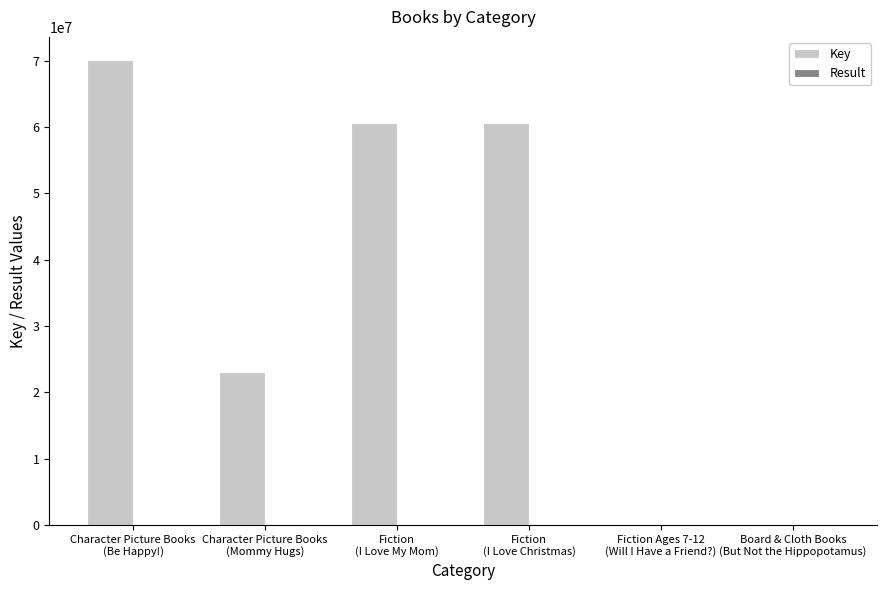

Which series has the largest total across all categories?

Key